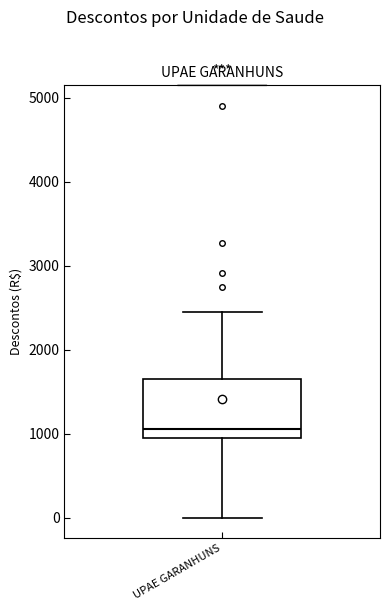

Read this box plot against the y-axis: the position of the median line, the range covered by the box, and the ends of both whiskers. The values are not printed on the chart, so give them approximately, as read against the axis.

median 1100, box 900 to 1700, whiskers 0 to 2400